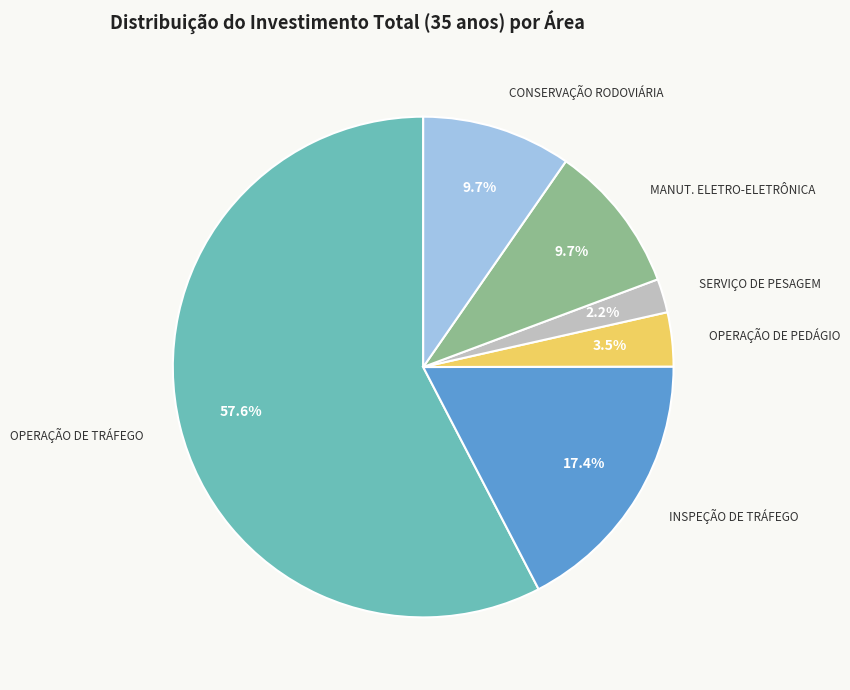

Which slice is the largest?

OPERAÇÃO DE TRÁFEGO